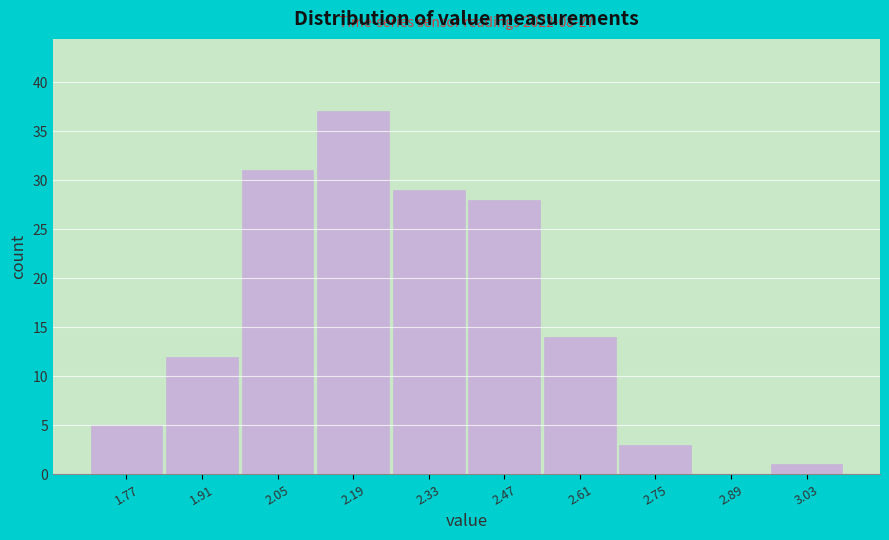

Which range on the x-axis has the tallest bar?

2.12 to 2.26